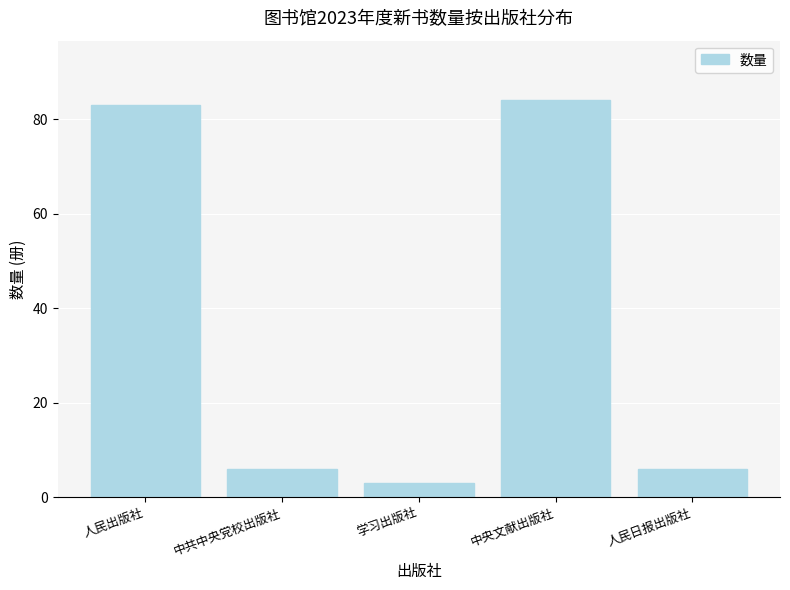

Reading left to right, extract all data points from this chart.

83	6	3	84	6